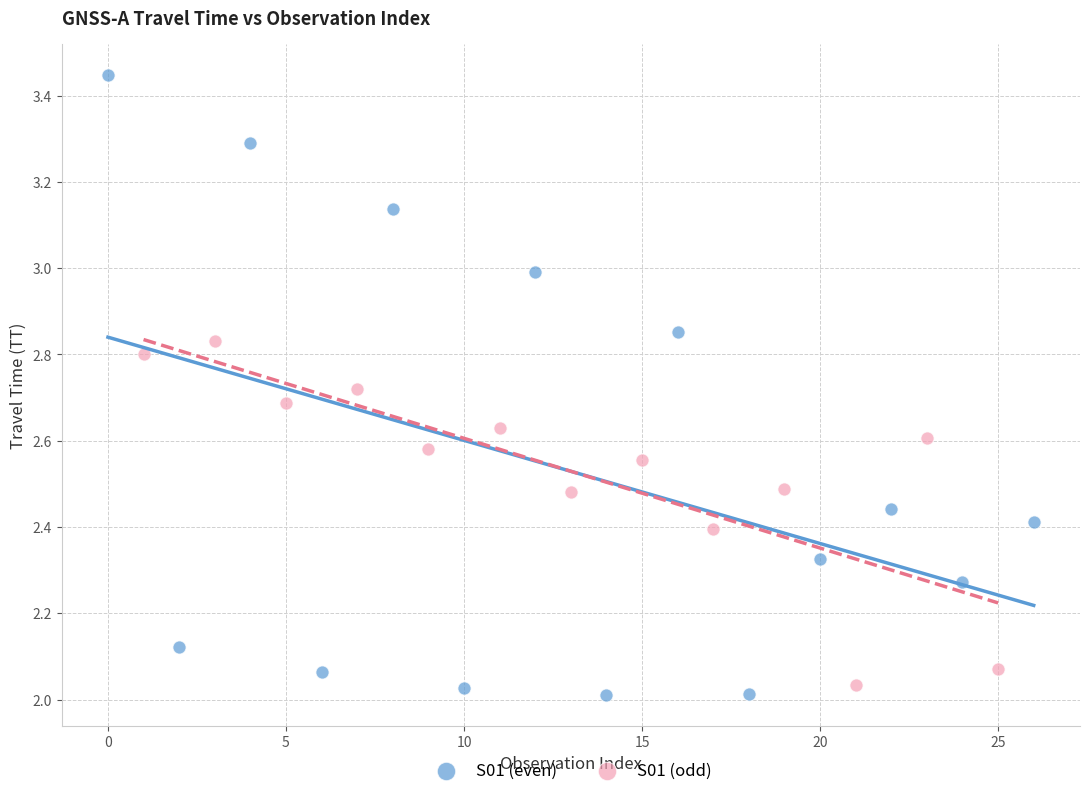

Which series has the largest Y range (max minus min)?

S01 (even)